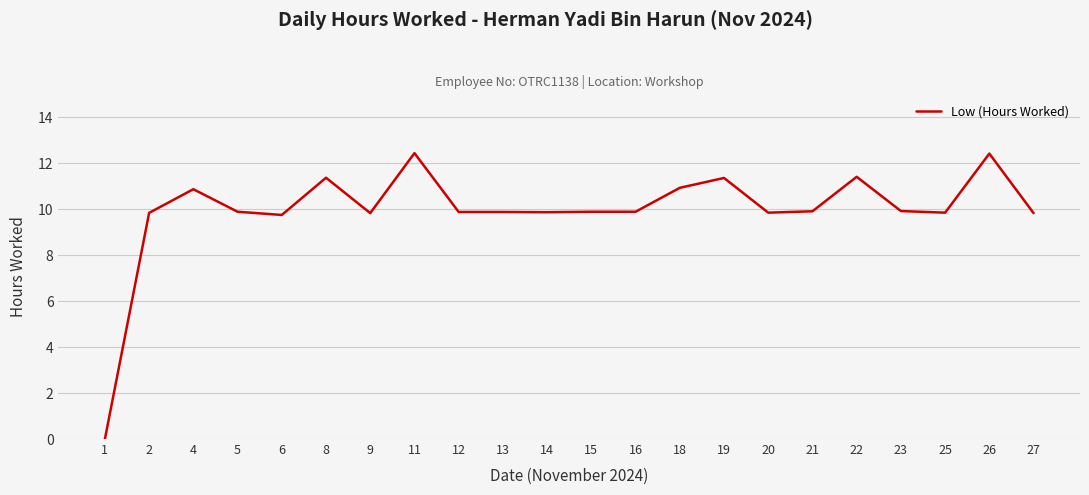

What is the difference between the maximum and minimum values?

12.4